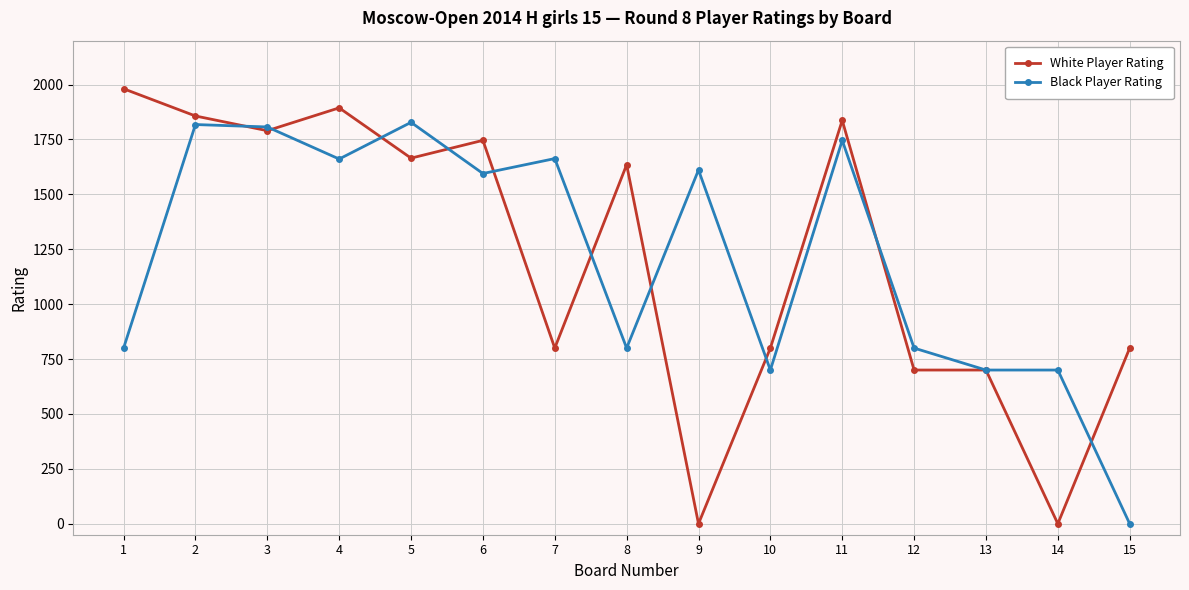

Where is the first local maximum for White Player Rating?

4